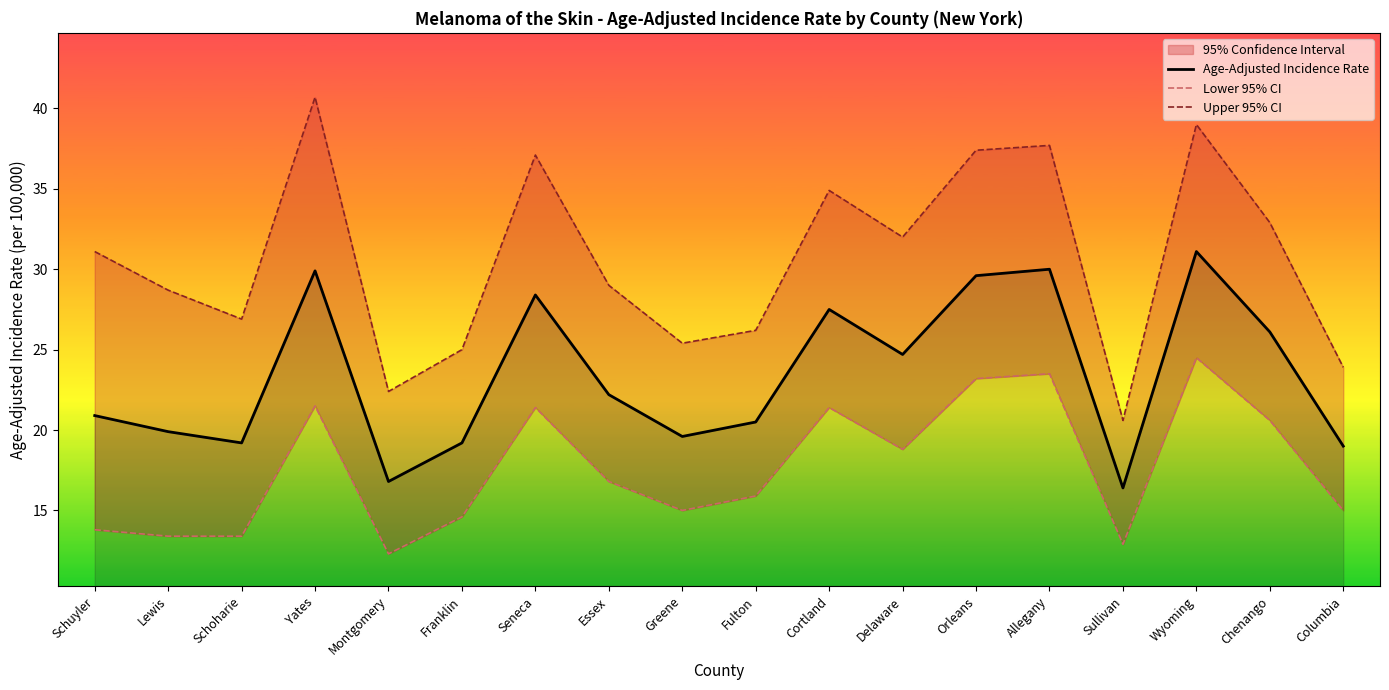

What is the difference between the Upper 95% CI values at Lewis and Franklin?

3.7